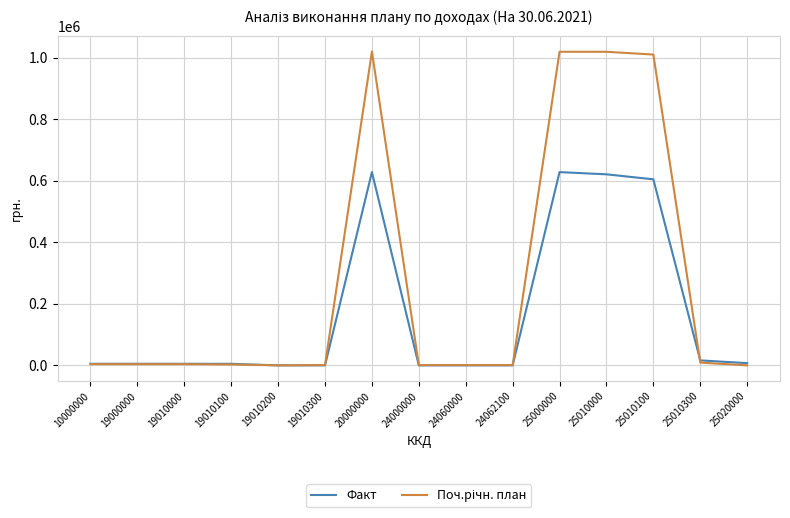

What is the greatest value displayed?

1020000.0